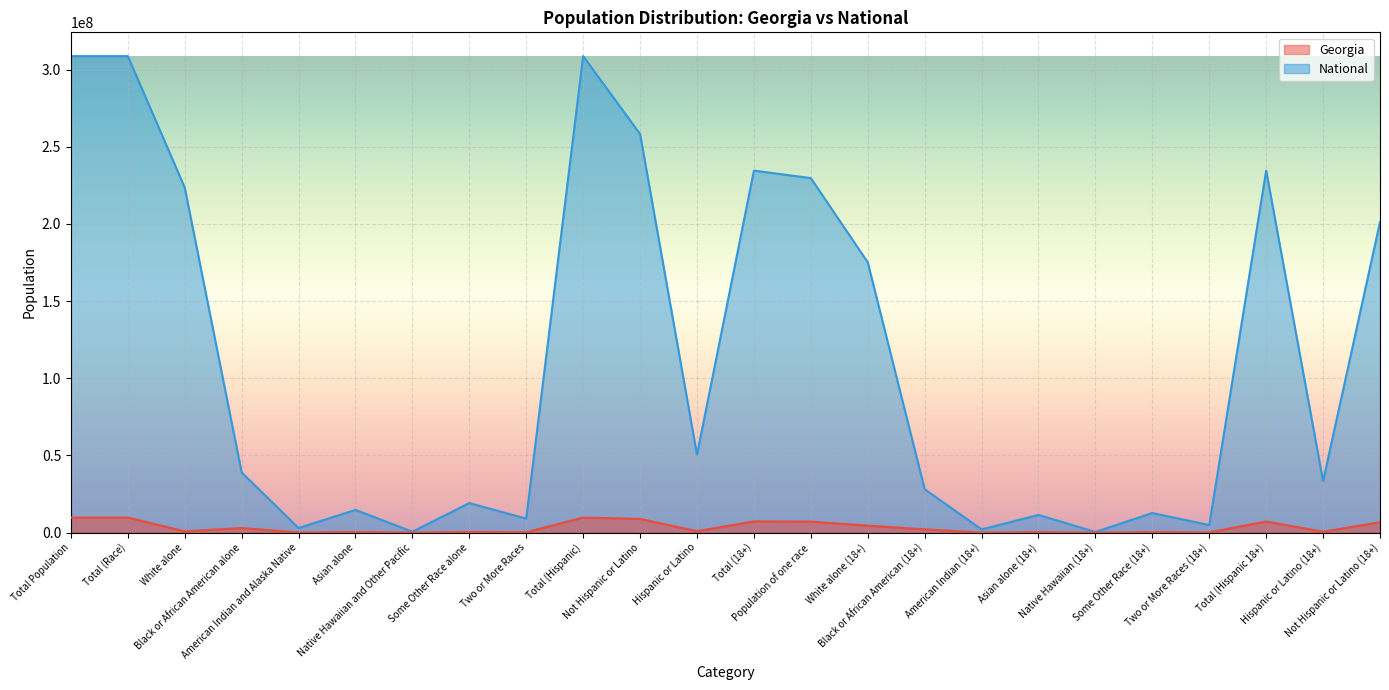

What are all the series names shown in the legend?

Georgia, National